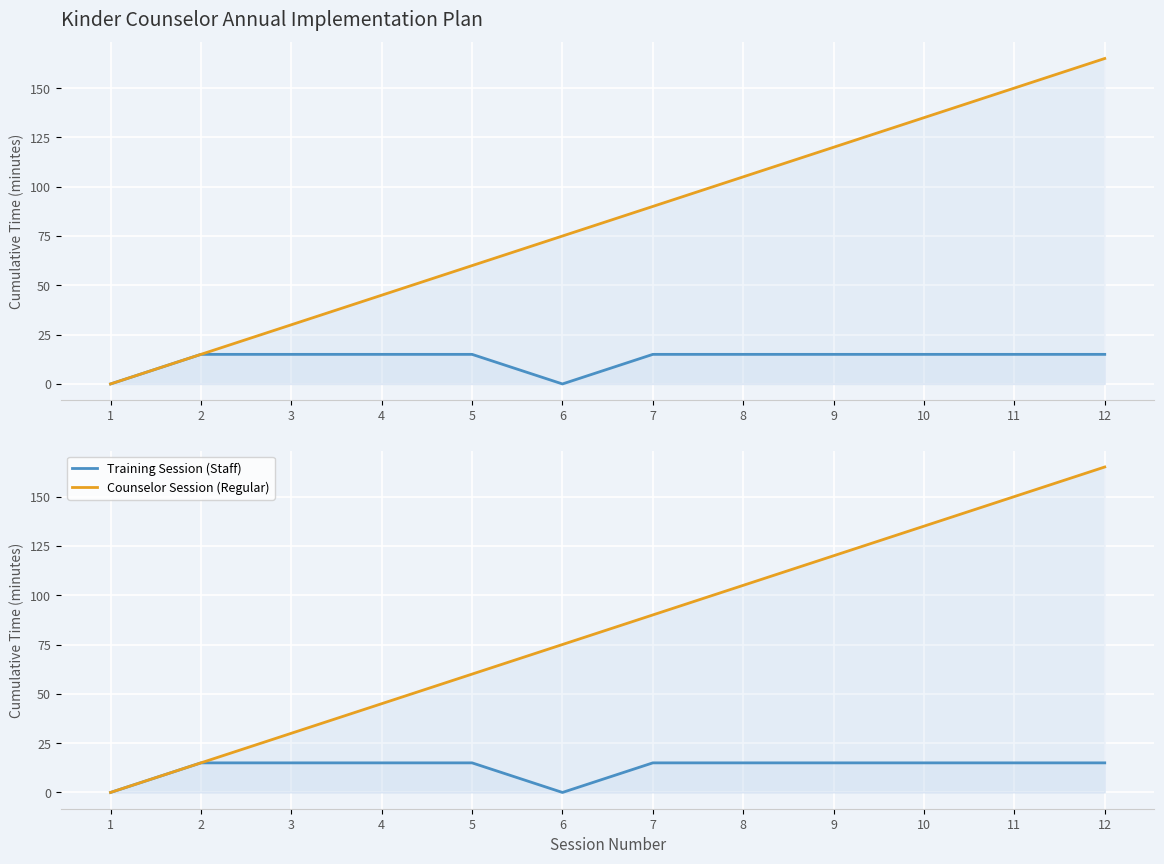

True or false: Counselor Session (Regular) and Training Session (Staff) cross at least once.

False